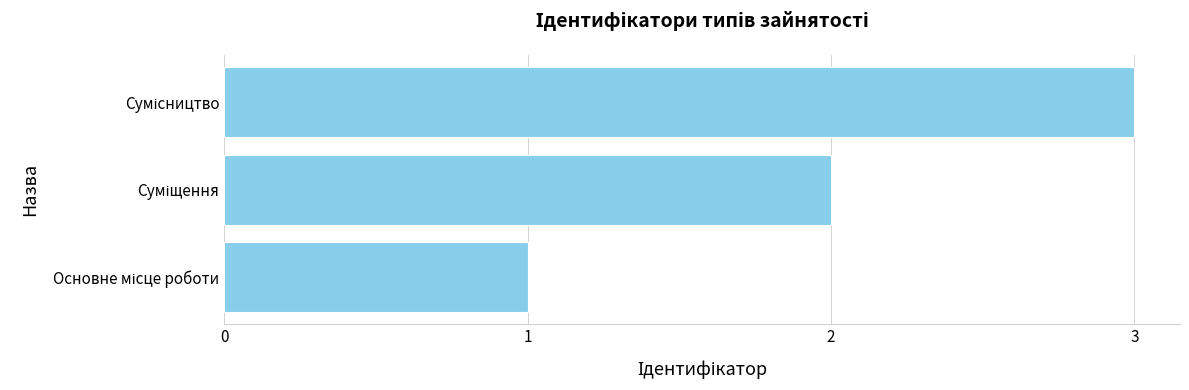

What is the maximum value shown in the chart?

3